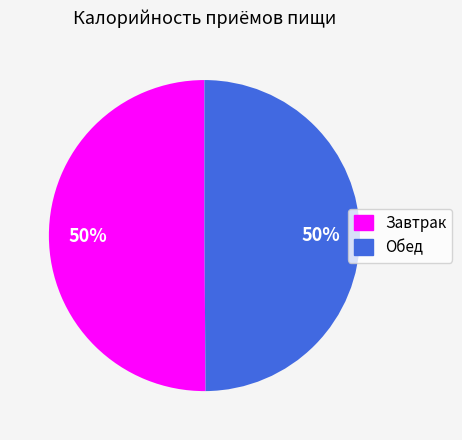

What percentage is the Обед slice, to the nearest percent?

50%